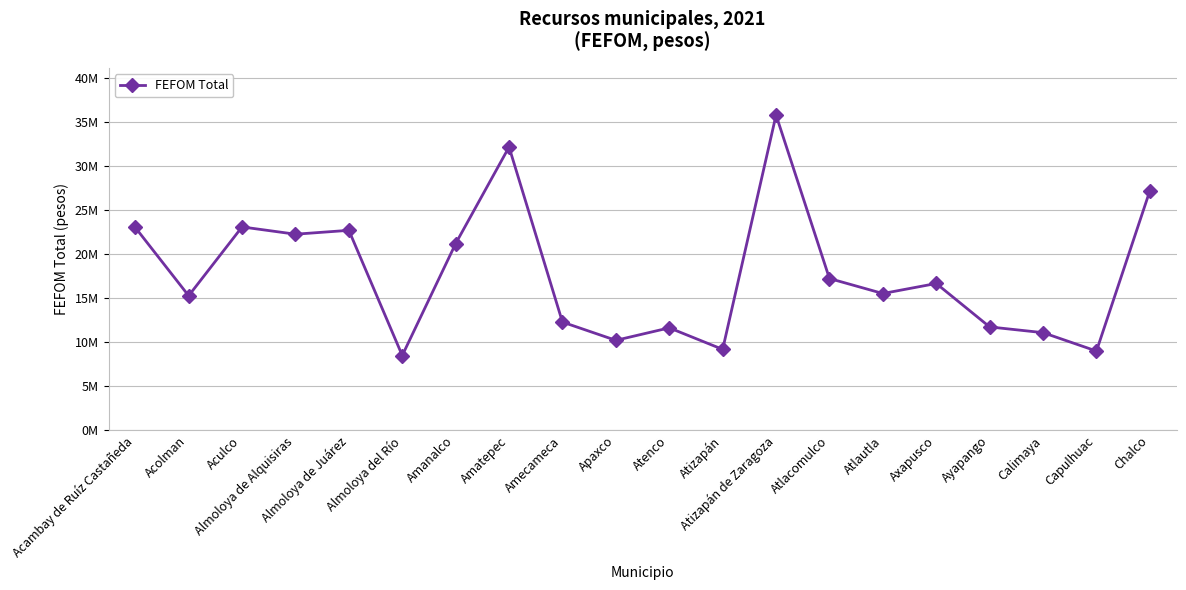

Where does the data first go above 16684237?

Acambay de Ruíz Castañeda